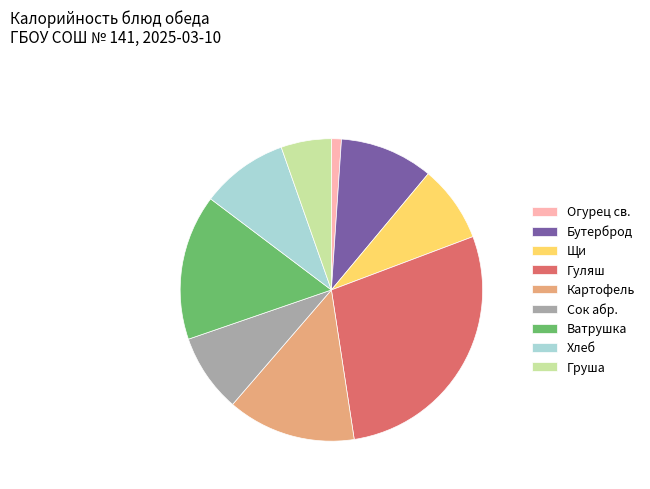

Which slice is the largest?

Гуляш